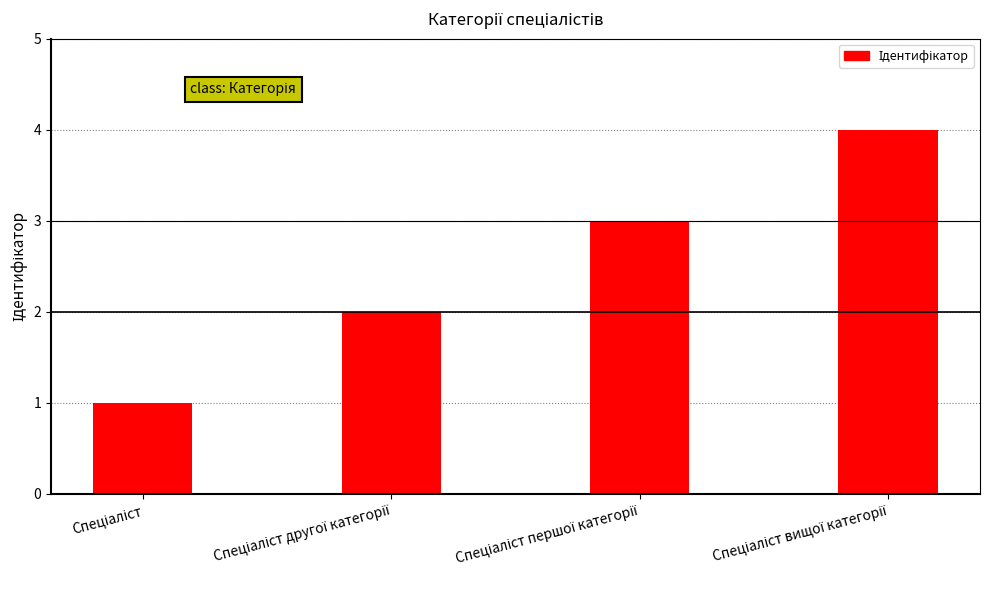

Count the number of categories in the chart.

4